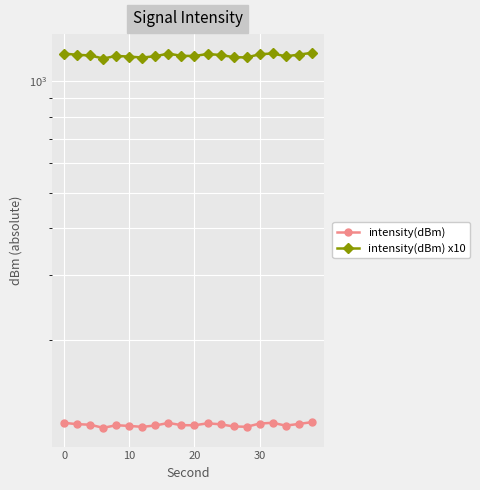

What value does the intensity(dBm) x10 series have at 10?

1167.8